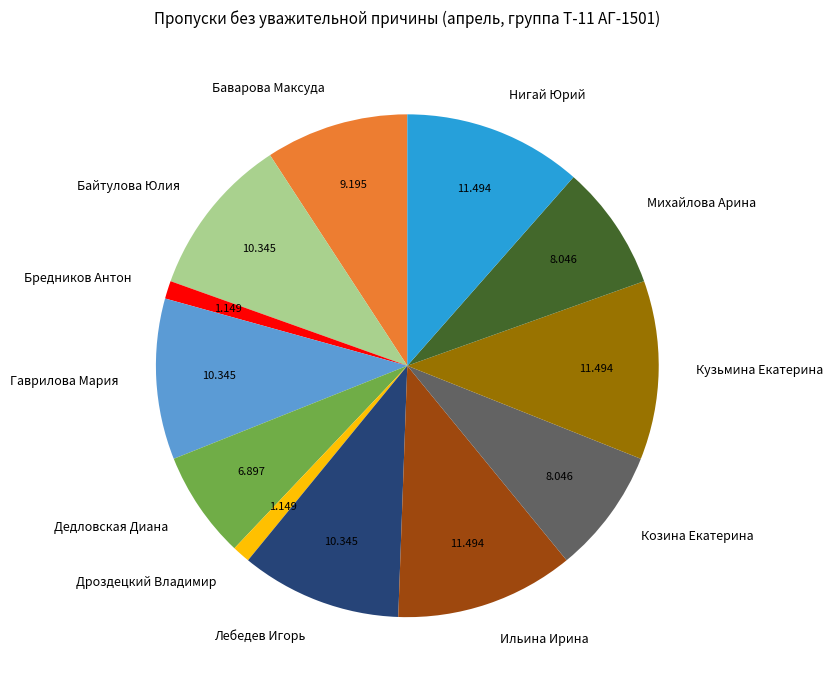

Does Бредников Антон account for over 50% of the chart?

No